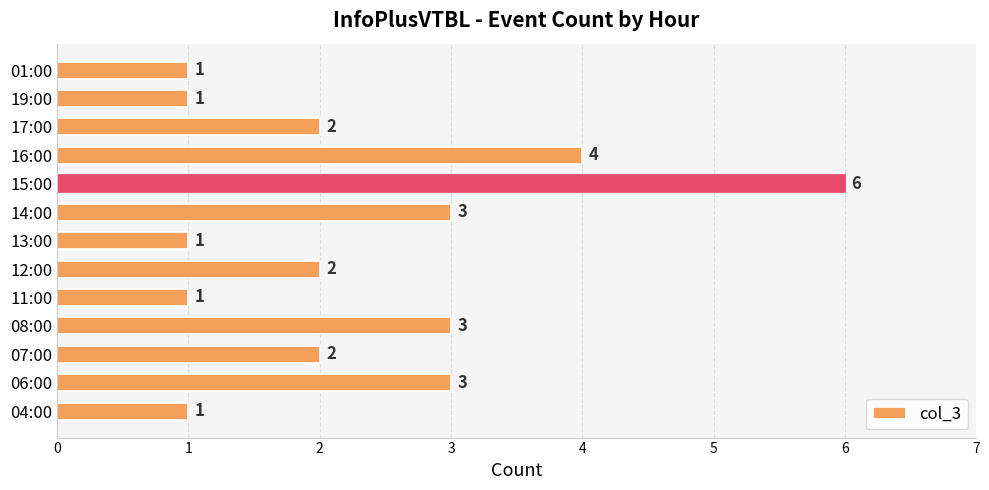

What is the minimum value shown in the chart?

1